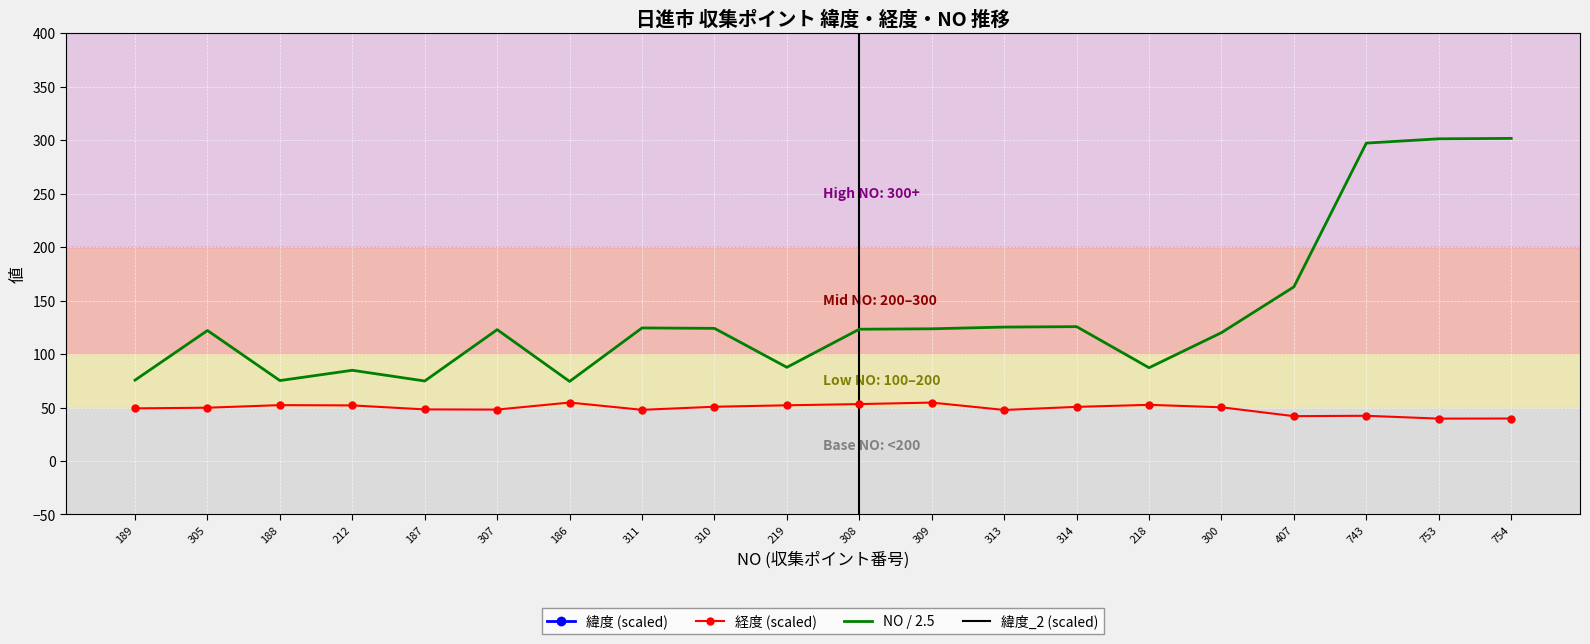

The NO / 2.5 series shows 125.2 at 313. True or false?

True